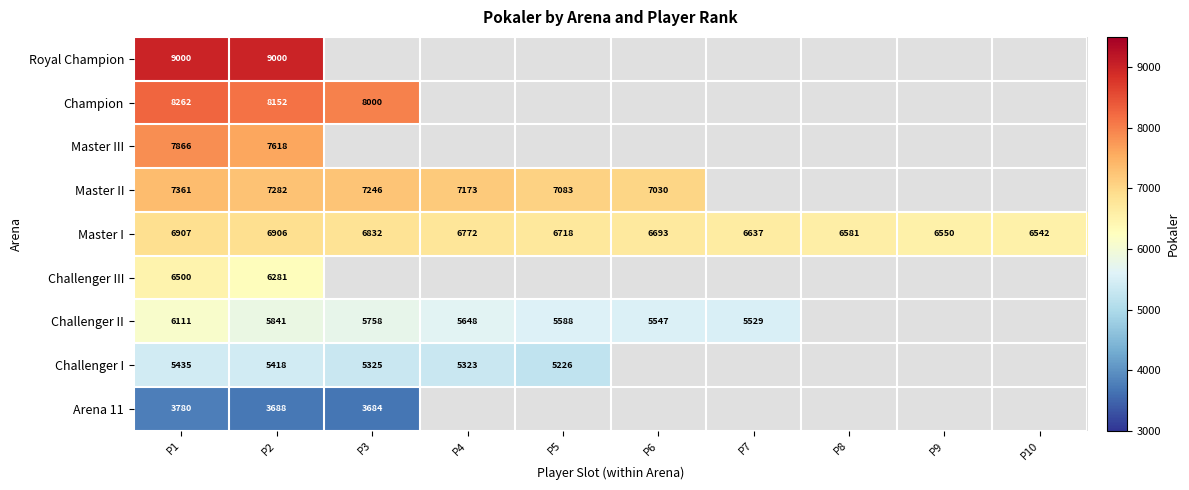

Which label corresponds to the largest value in the chart?

P1